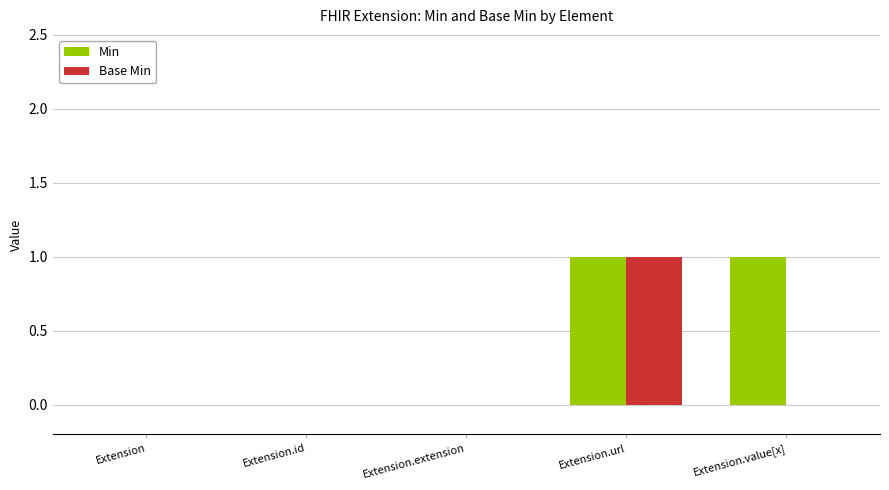

Reading right to left, what are all the values shown in this chart?

Min: Extension.value[x]=1	Extension.url=1	Extension.extension=0	Extension.id=0	Extension=0
Base Min: Extension.value[x]=0	Extension.url=1	Extension.extension=0	Extension.id=0	Extension=0